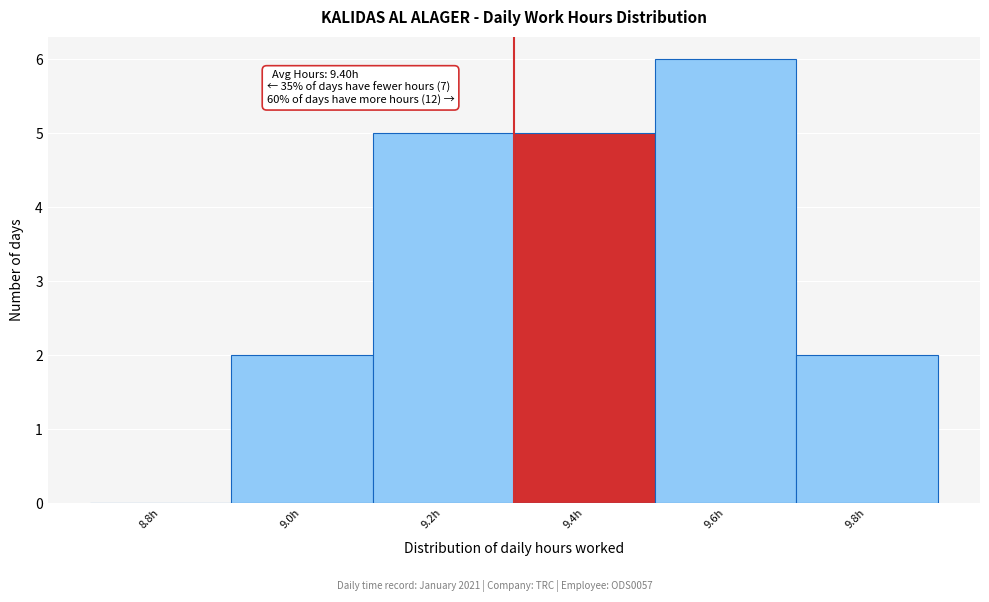

Reading right to left, what are all the values shown in this chart?

9.8h=2	9.6h=6	9.4h=5	9.2h=5	9.0h=2	8.8h=0